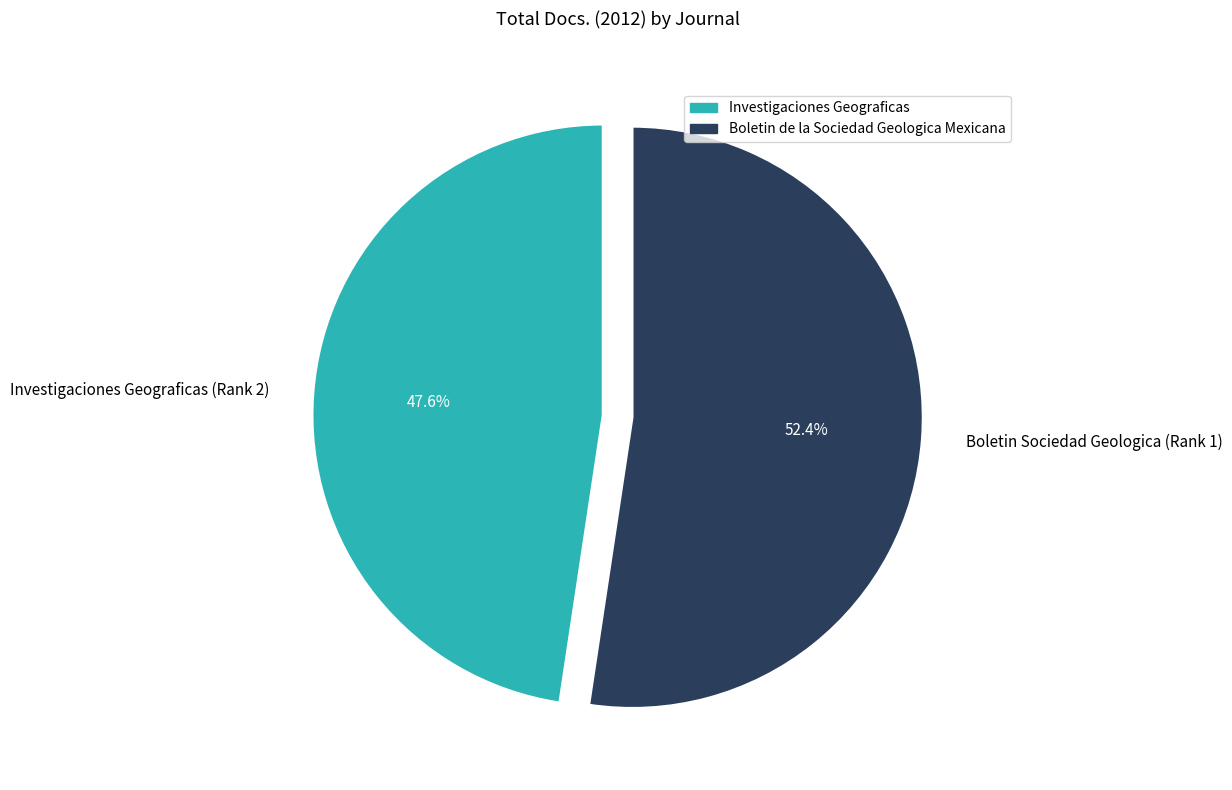

Rank the categories by value from highest to lowest.

Boletin Sociedad Geologica (Rank 1), Investigaciones Geograficas (Rank 2)